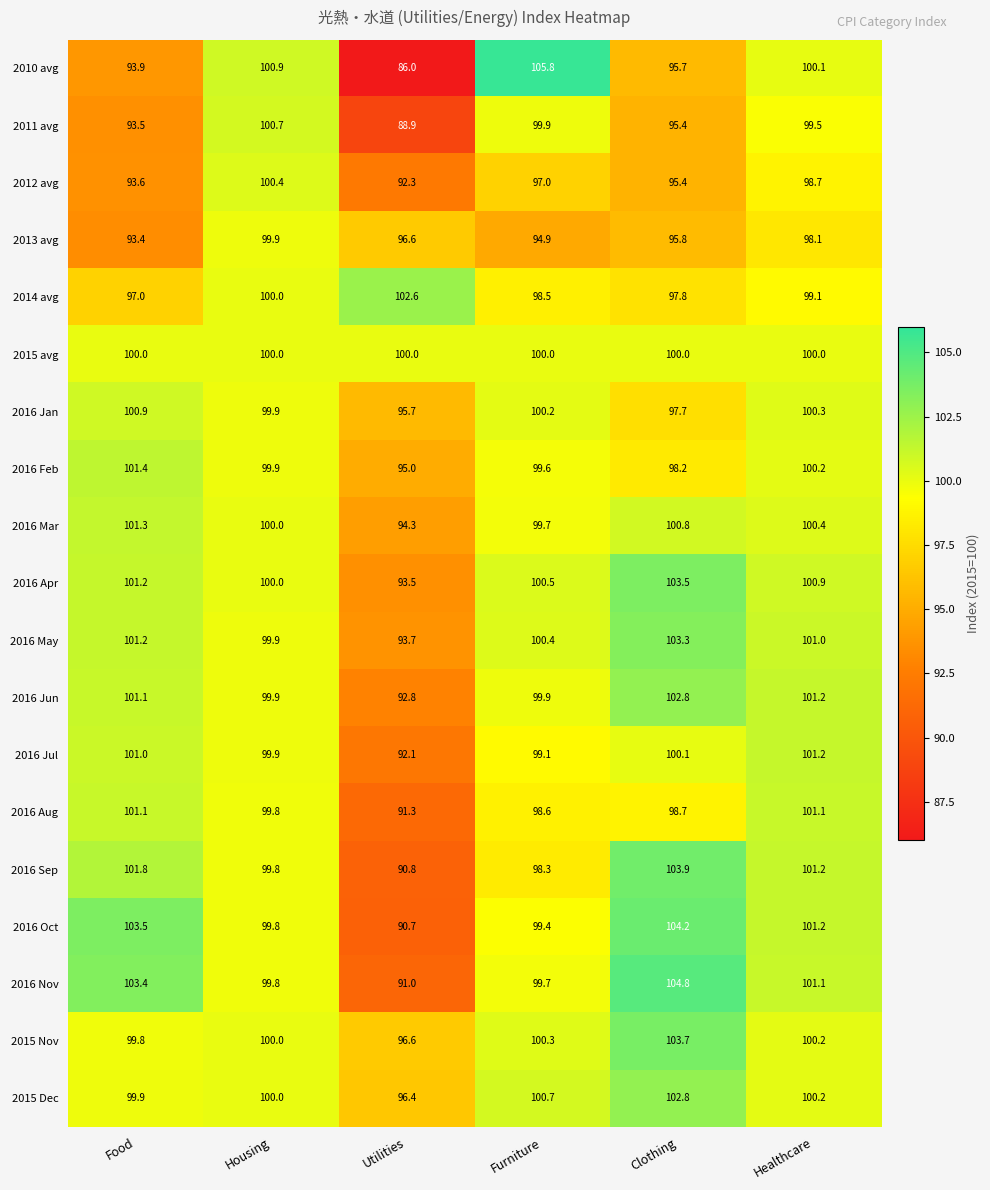

At which category is the sum across all series the highest?

Healthcare